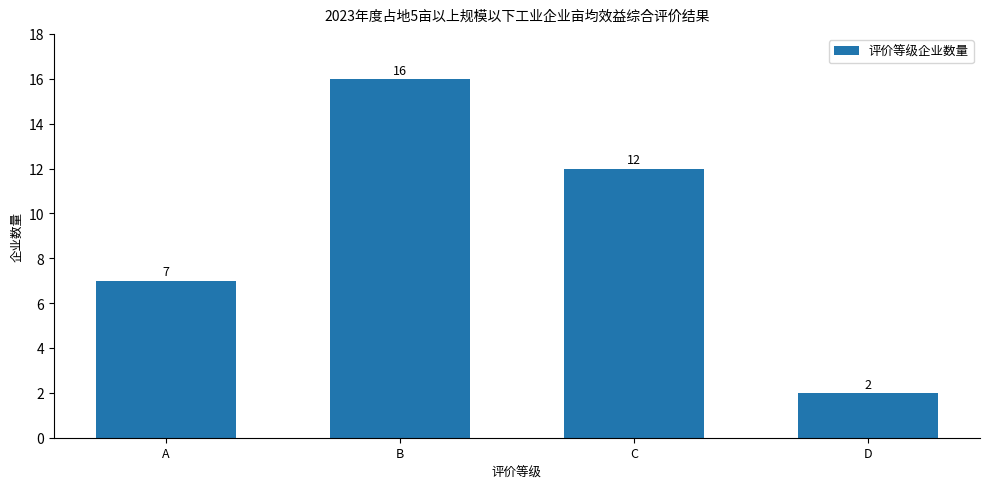

Rank the categories by value from highest to lowest.

B, C, A, D